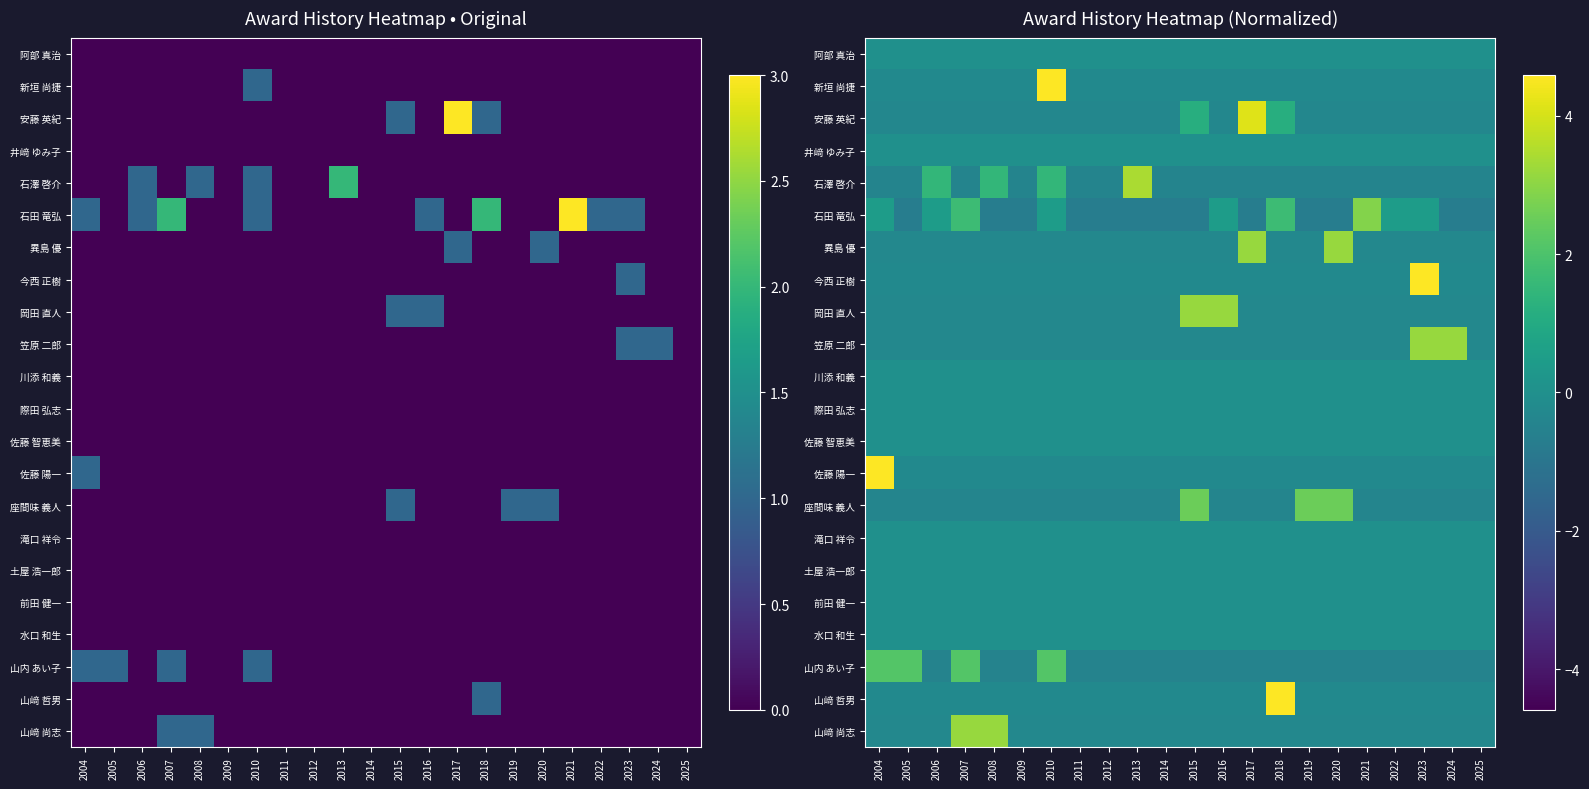

How many series are shown in this chart?

22